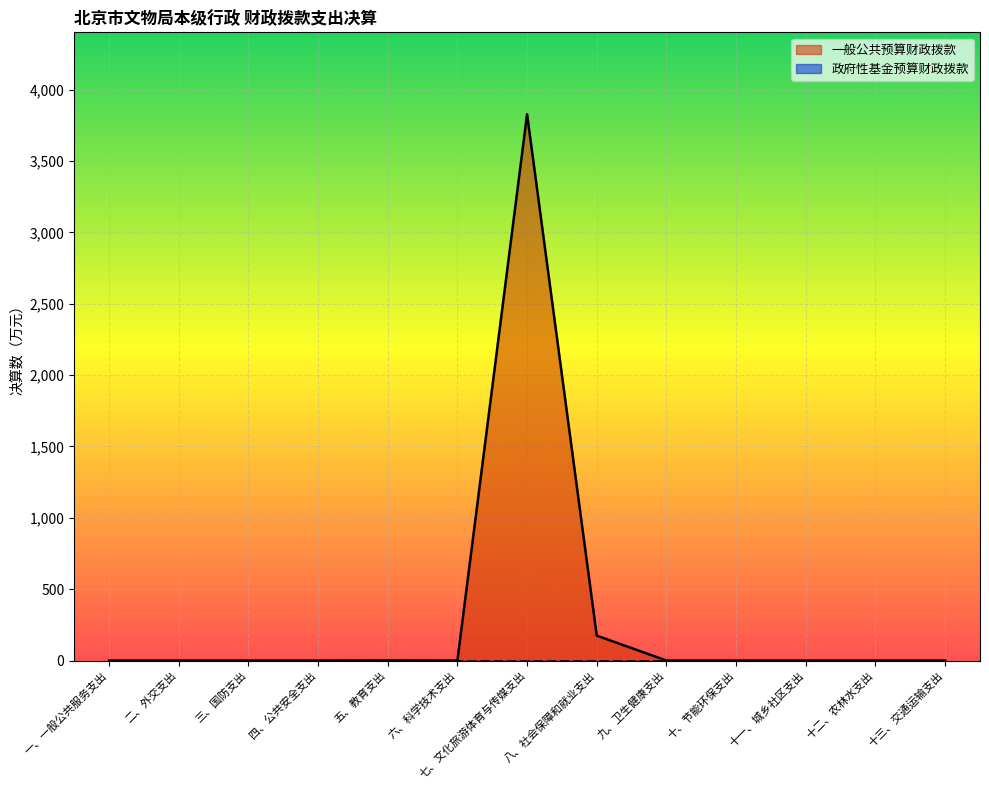

Count the number of categories in the chart.

13